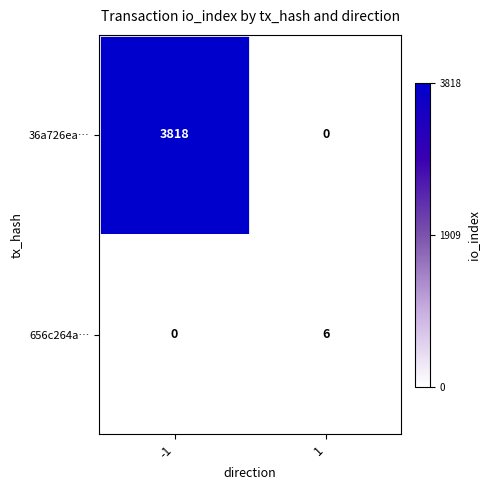

Rank the series by their maximum value, from lowest to highest.

656c264a…, 36a726ea…